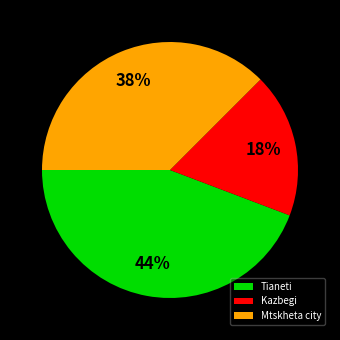

Is there a majority slice in this chart?

No